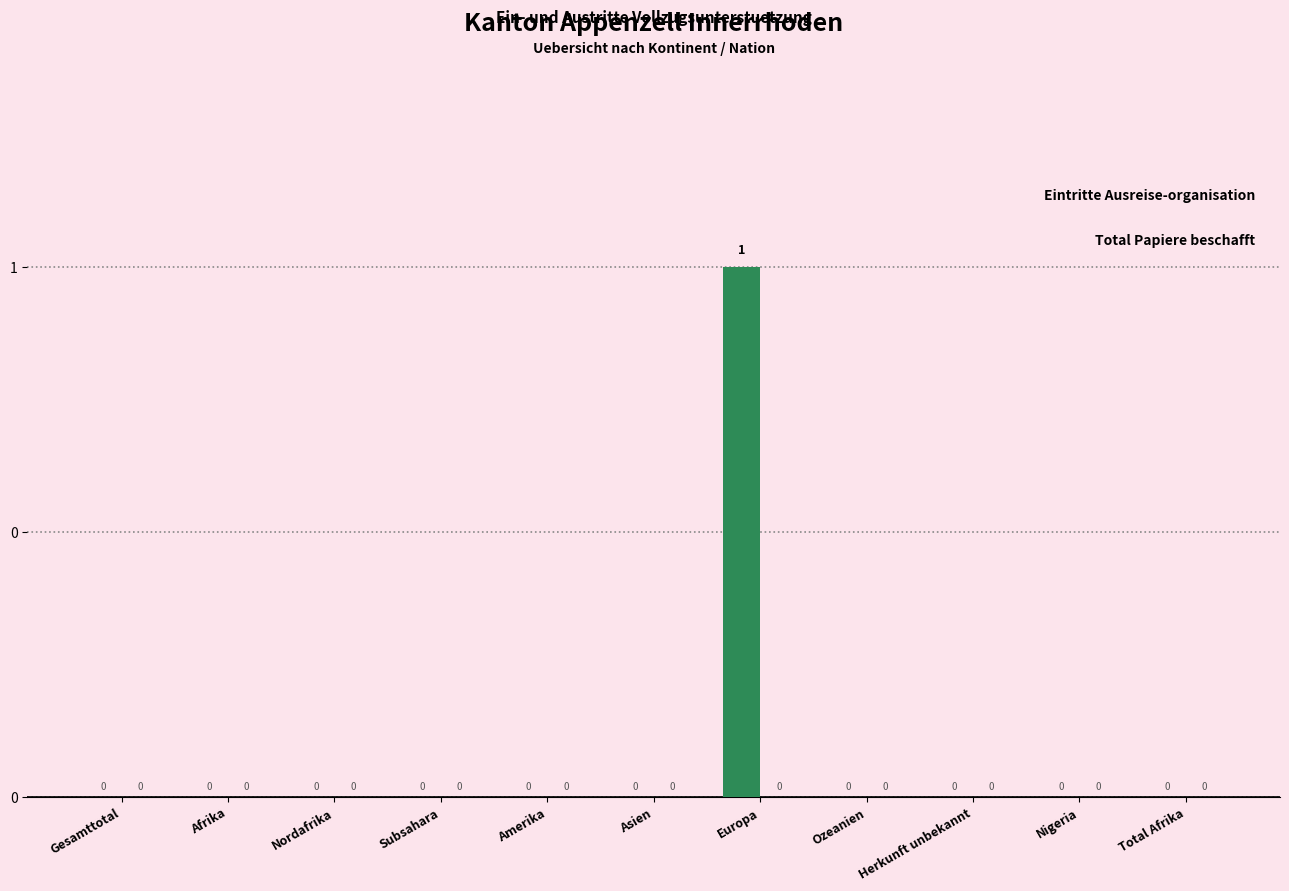

Reading left to right, transcribe all the data shown in this chart.

Eintritte Ausreise-organisation: 0	0	0	0	0	0	1	0	0	0	0
Total Papiere beschafft: 0	0	0	0	0	0	0	0	0	0	0